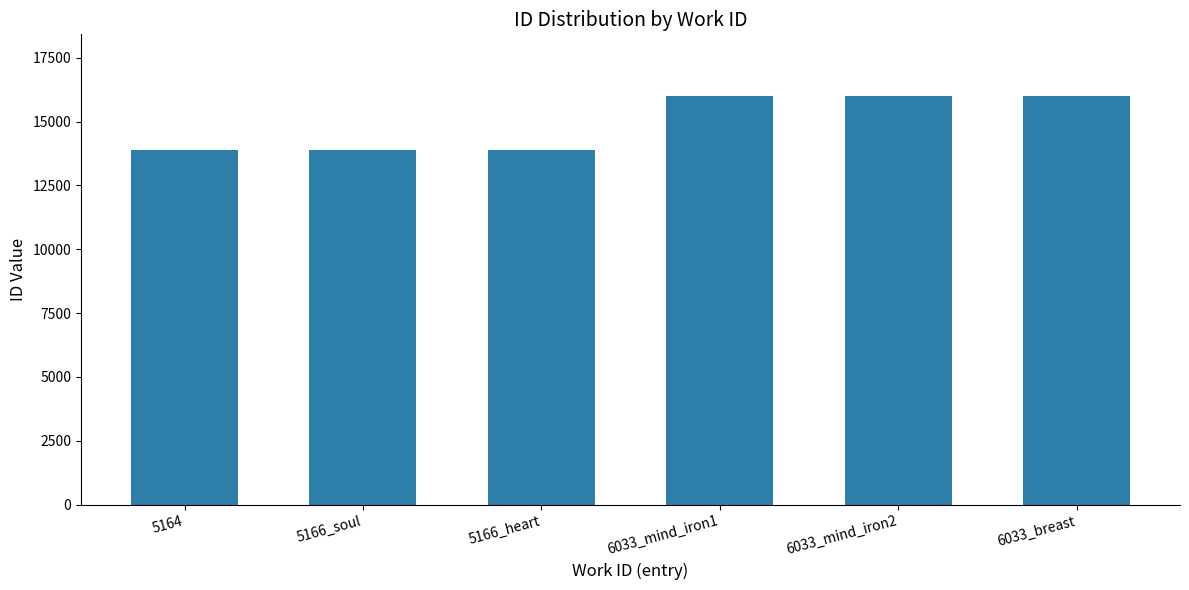

What is the difference between the values at 5164 and 6033_mind_iron2?

2130